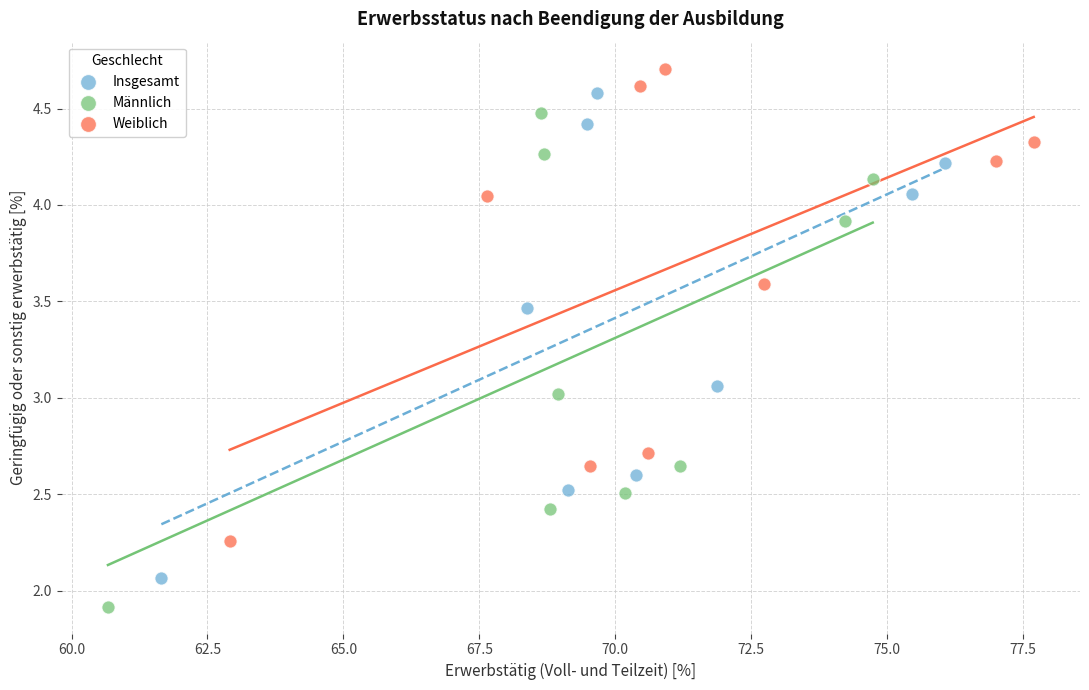

What are all the series names shown in the legend?

Insgesamt, Männlich, Weiblich